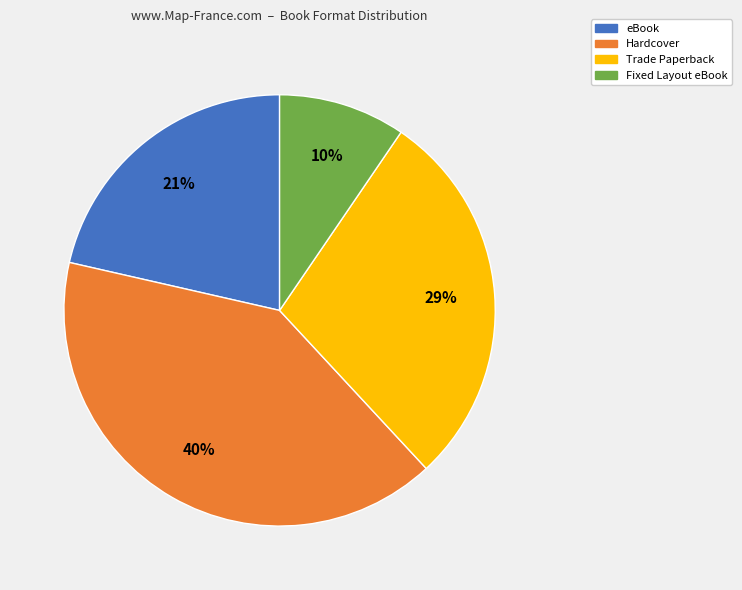

Is it true that eBook is 21% of the pie?

True